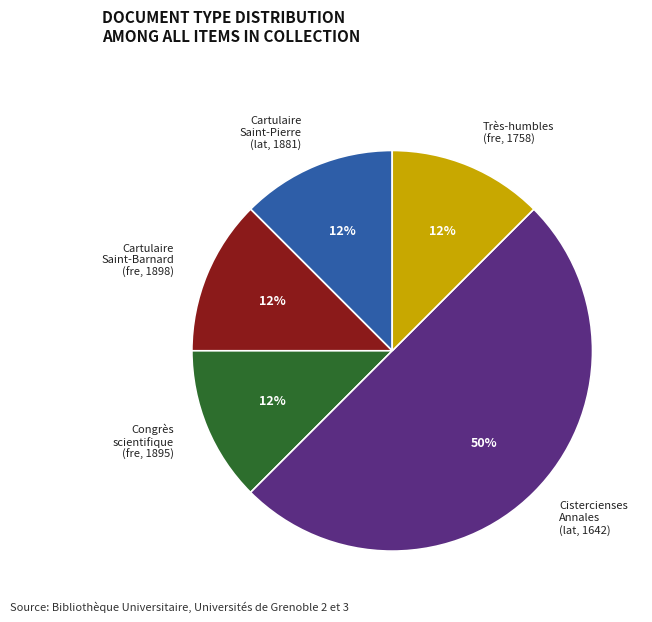

To the nearest percent, what is the average slice percentage?

20%